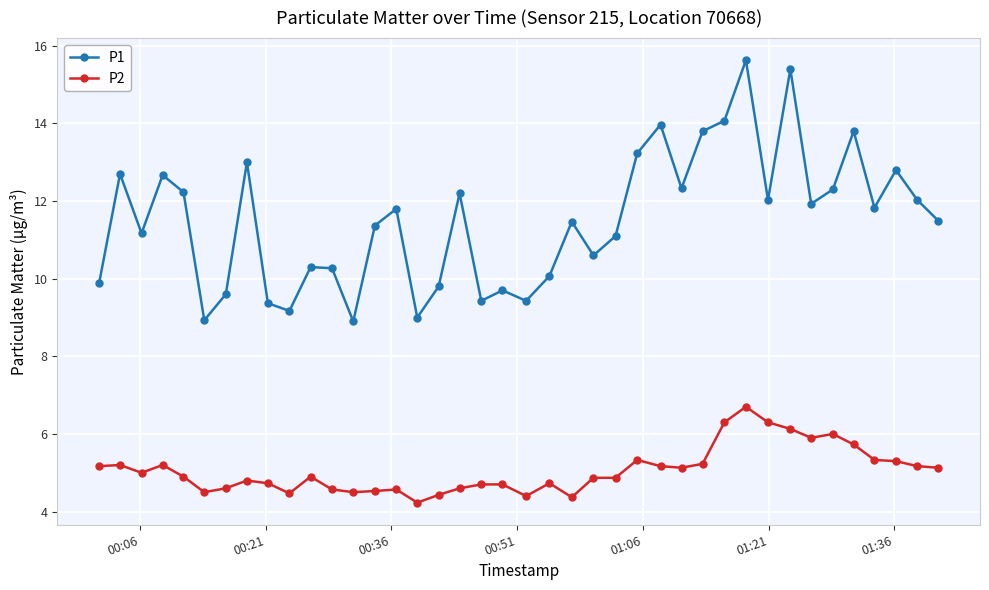

Which series has the largest total across all categories?

P1